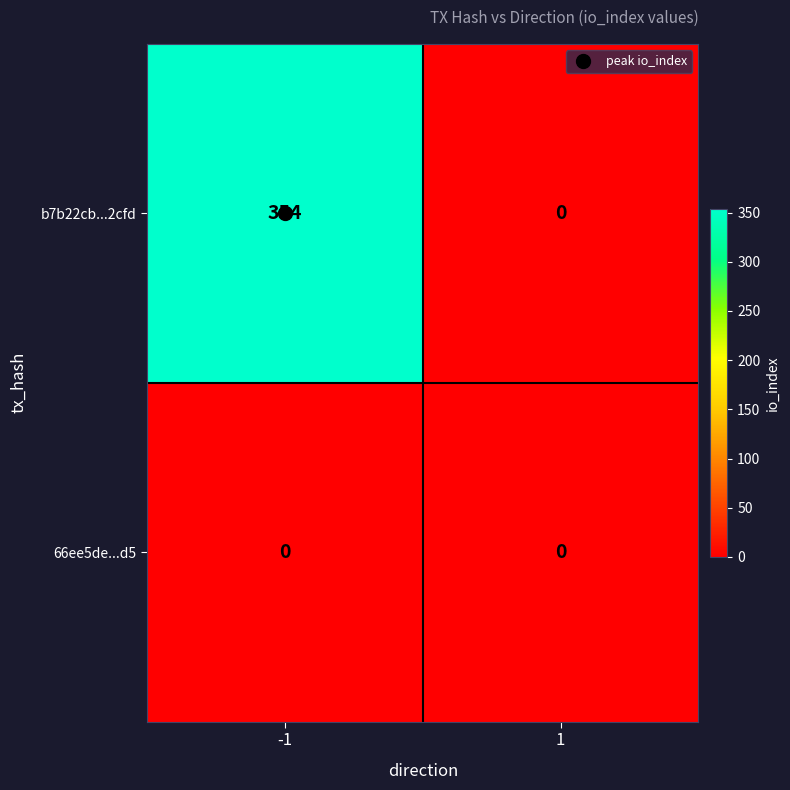

At how many categories does at least one series exceed 109?

1